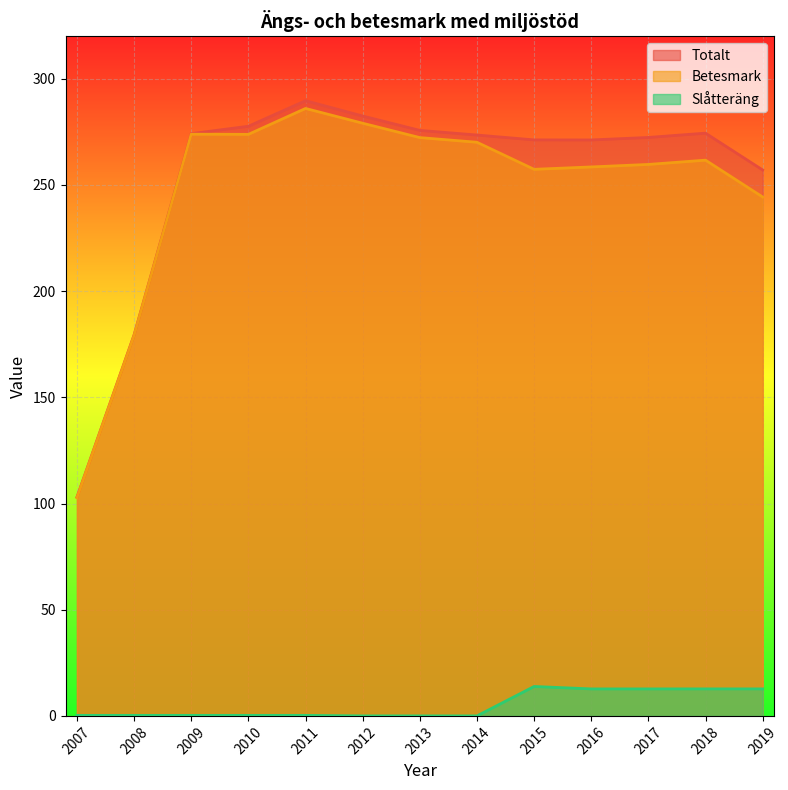

What is the spread (max minus min) of values at 2015?

257.4